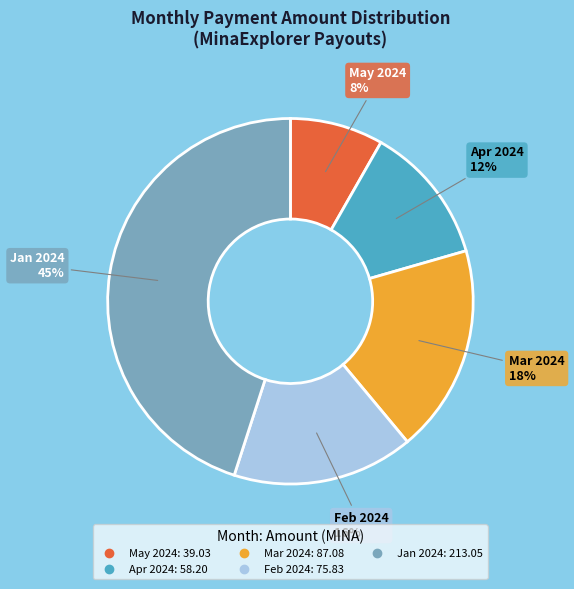

How many segments does this pie chart have?

5